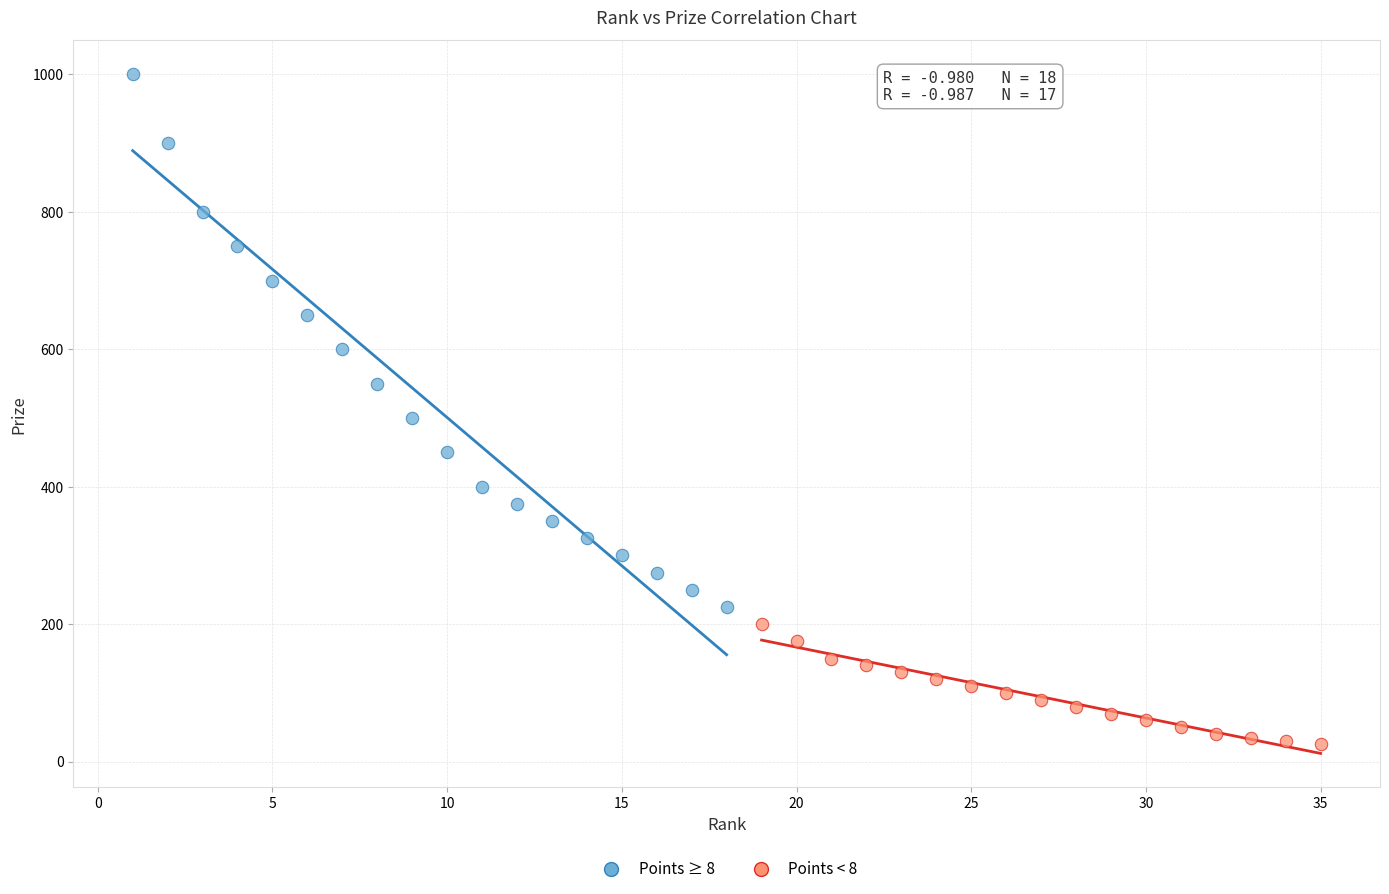

Which series reaches the minimum Y coordinate?

Points < 8